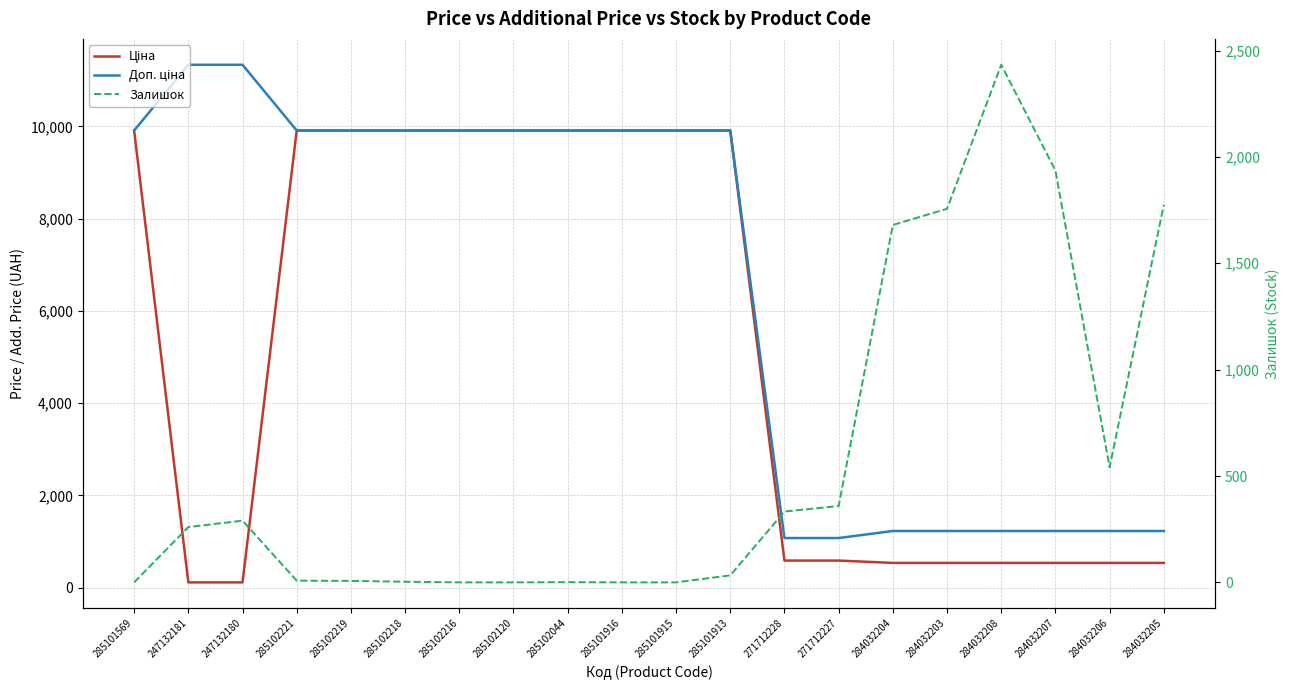

At which label does Ціна reach its peak?

285101569